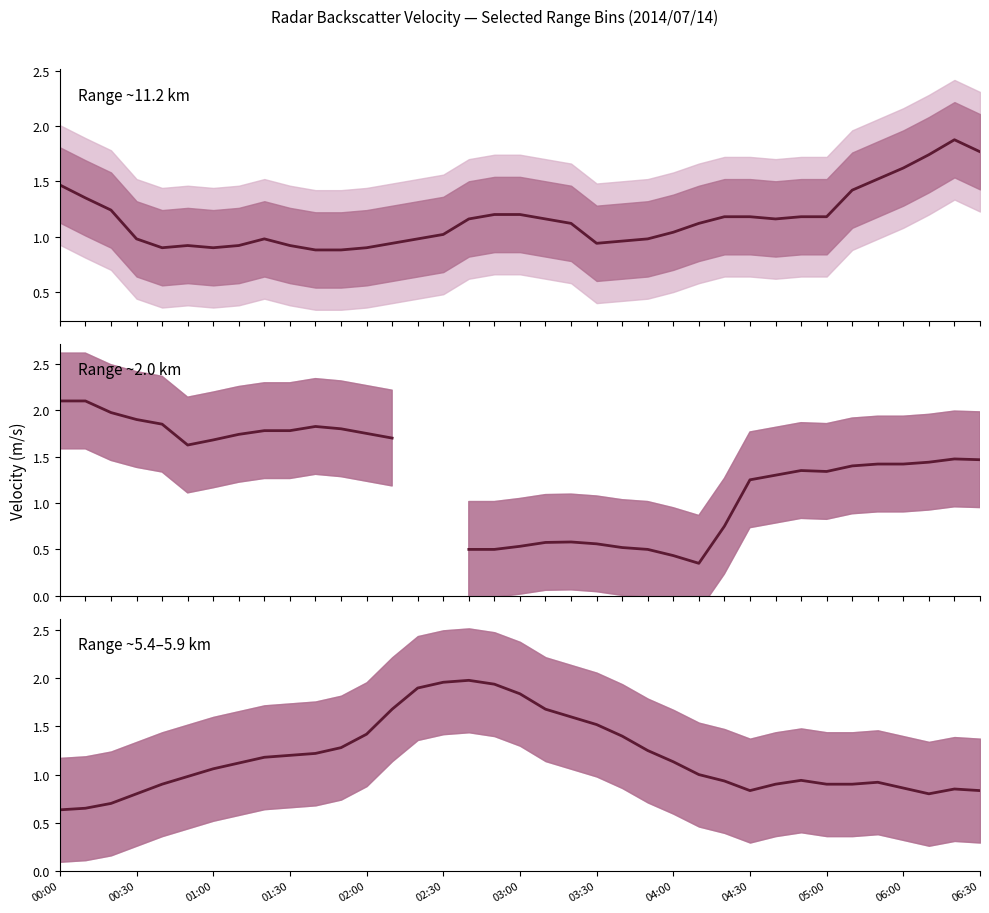

Which series changed the most between 03:30 and 04:30?

Range ~2.0 km